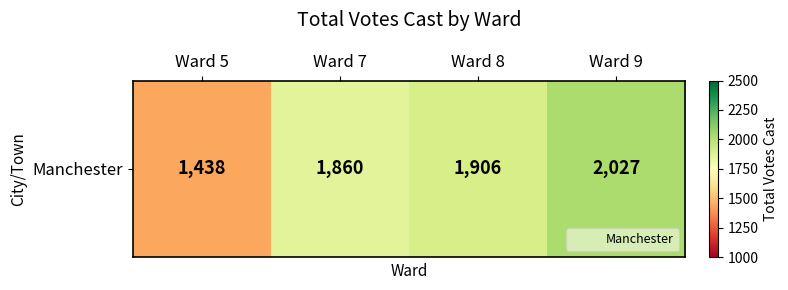

Reading left to right, list all the values displayed in this chart.

1438	1860	1906	2027